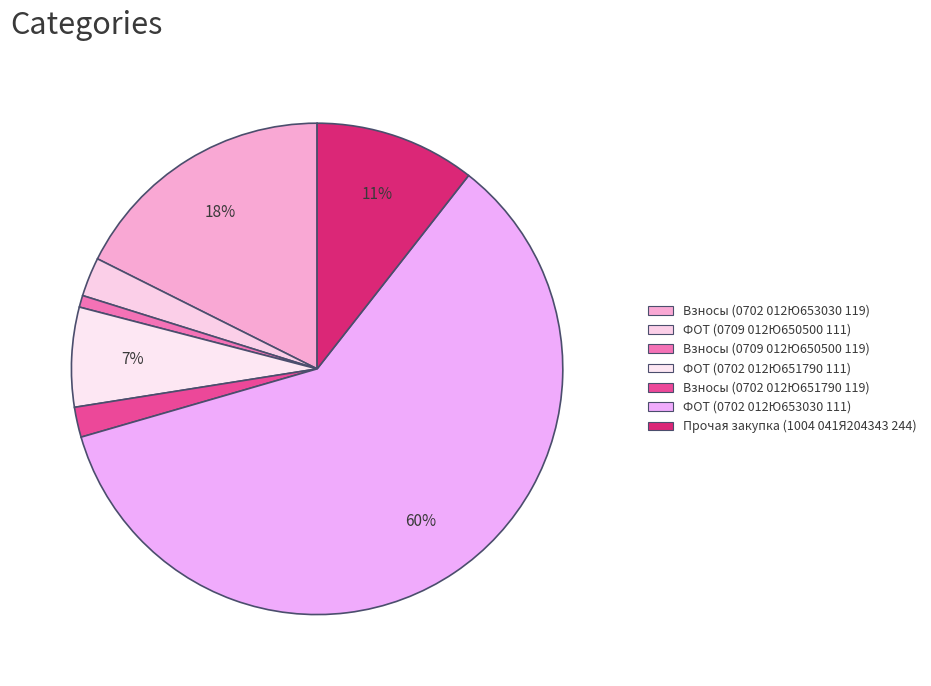

How many segments does this pie chart have?

7